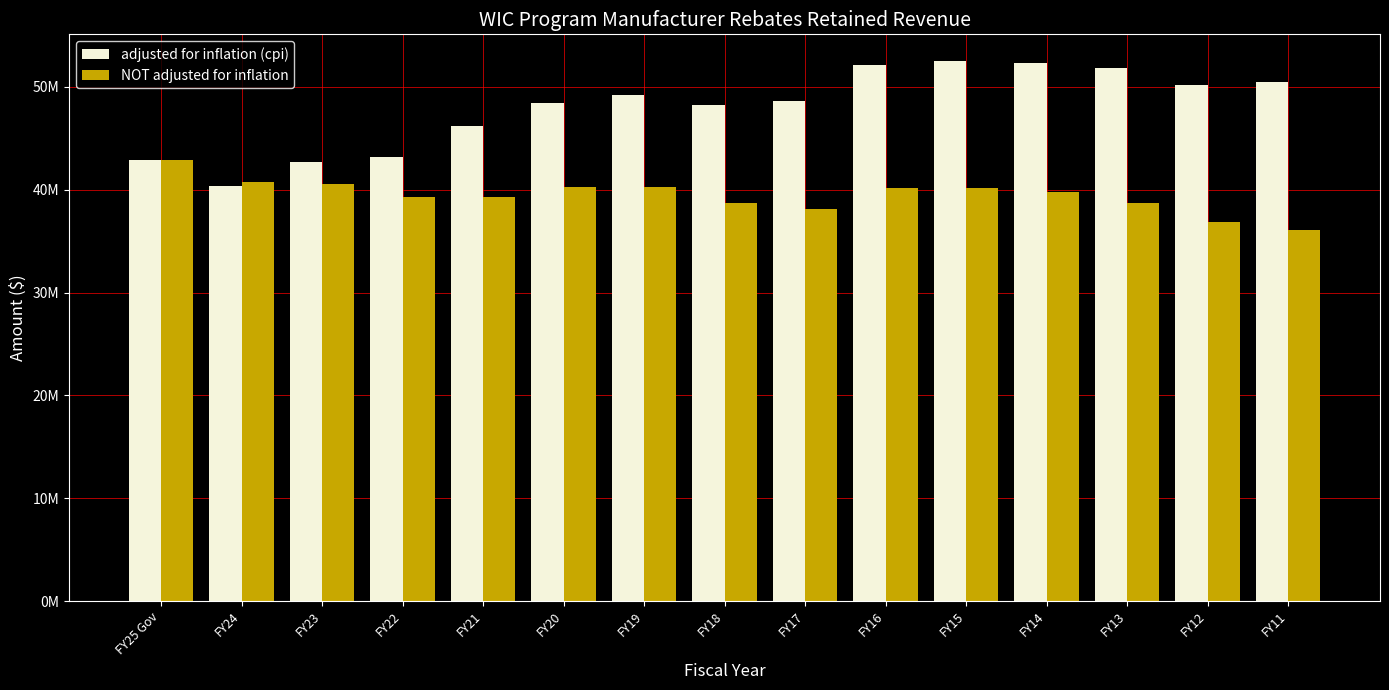

What are all the series names shown in the legend?

adjusted for inflation (cpi), NOT adjusted for inflation